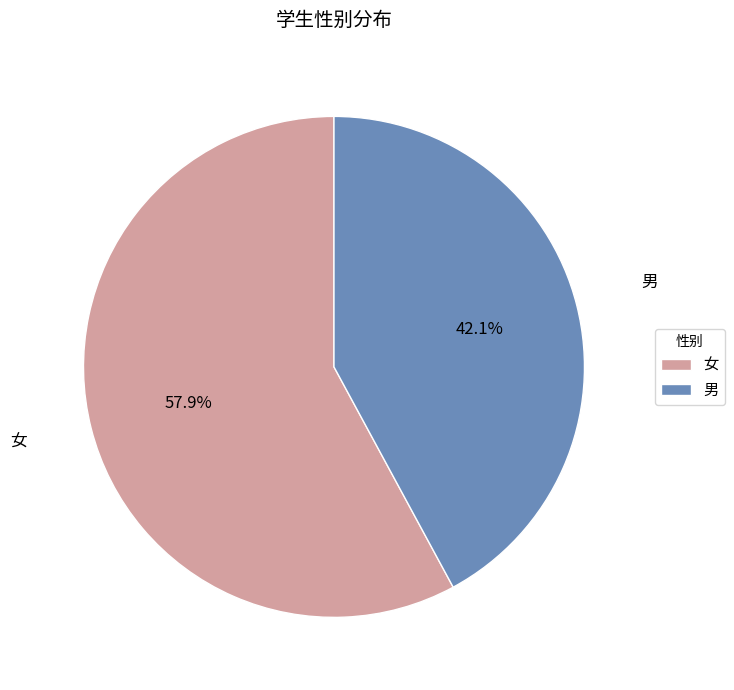

Is it true that 女 is 58% of the pie?

True